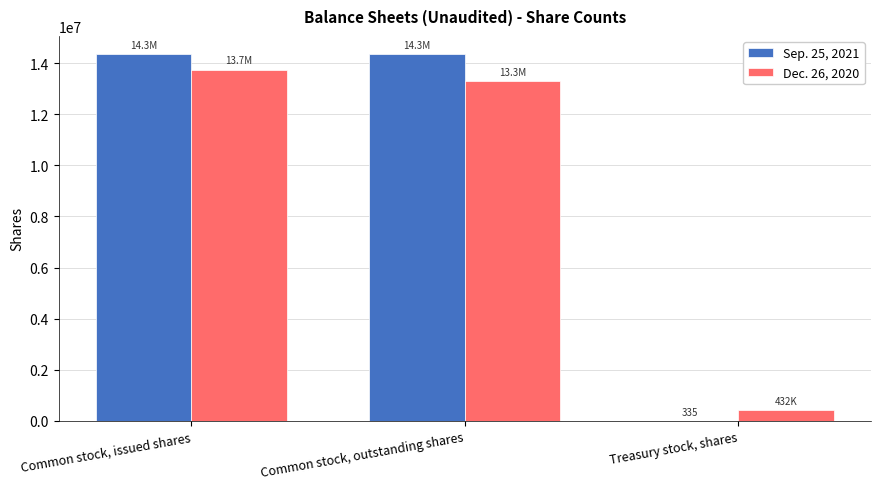

Count the number of data series in this chart.

2